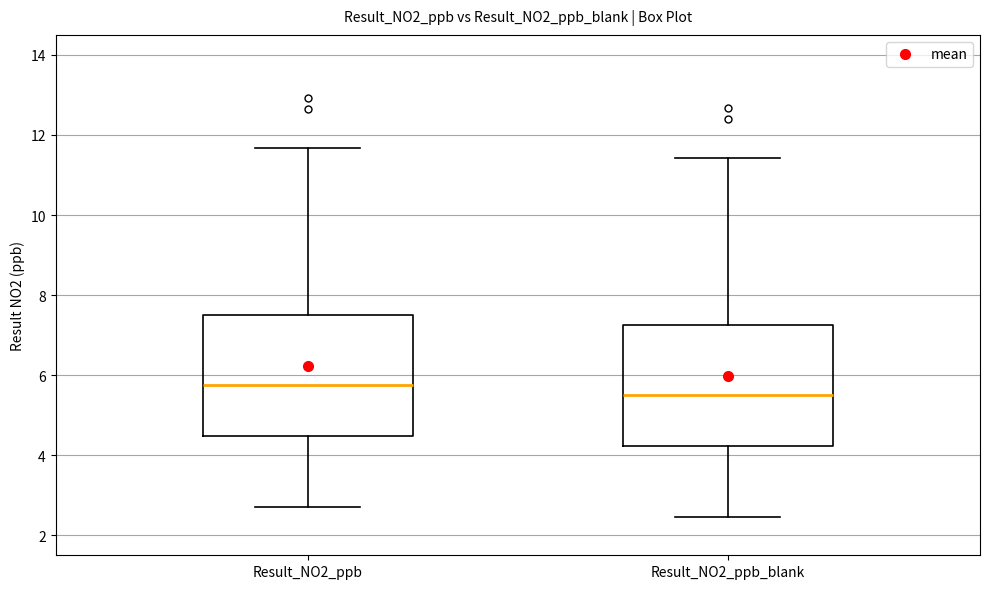

Reading left to right, transcribe this box plot: for each box, give where its median line is, the range the box spans, and where its two whiskers end, as read against the y-axis. The values are not printed on the chart, so give them approximately, as read against the axis.

Result_NO2_ppb: median 5.8, box 4.4 to 7.6, whiskers 2.8 to 11.6
Result_NO2_ppb_blank: median 5.6, box 4.2 to 7.2, whiskers 2.4 to 11.4